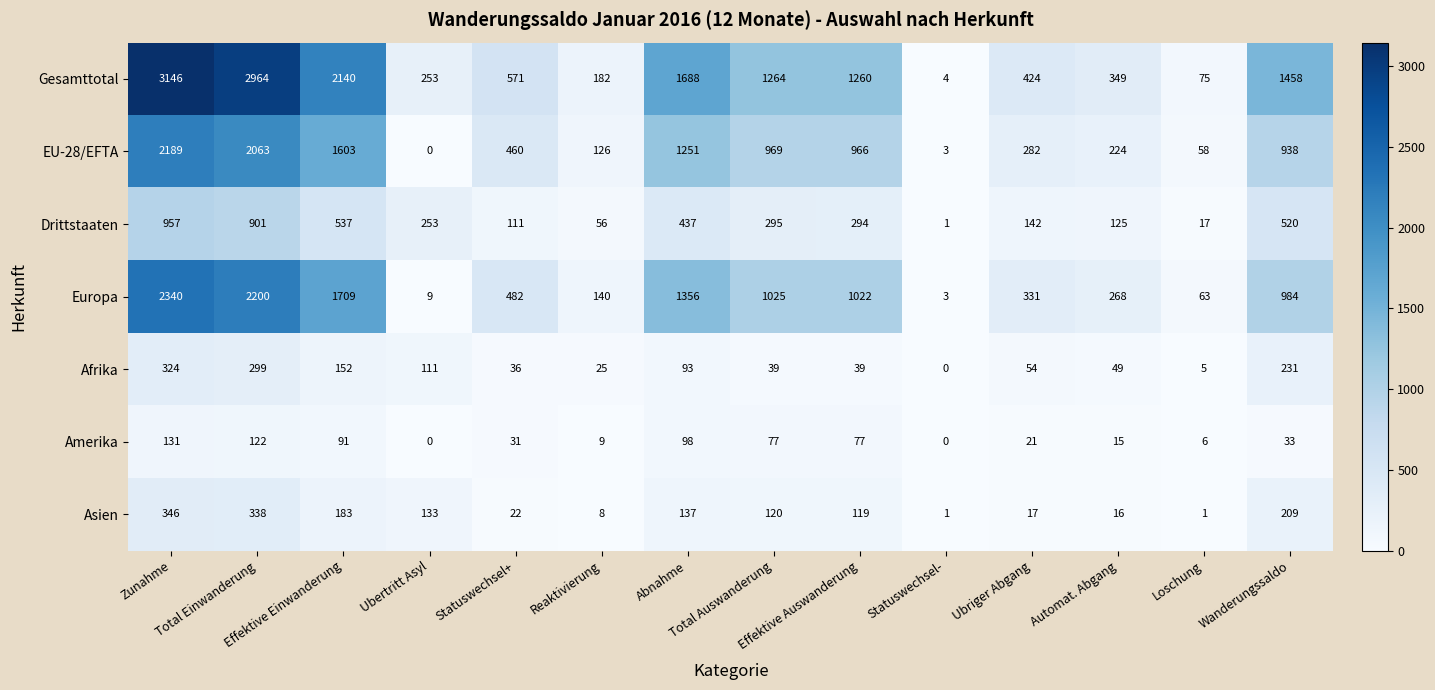

What is the difference between the maximum and minimum values in the Amerika series?

131